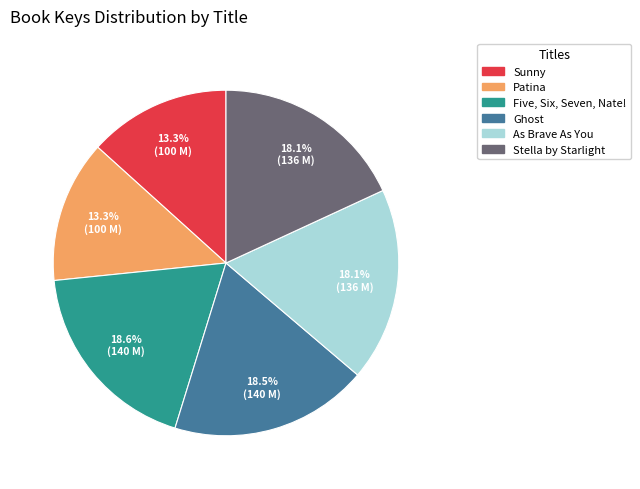

Count the number of slices in the pie.

6